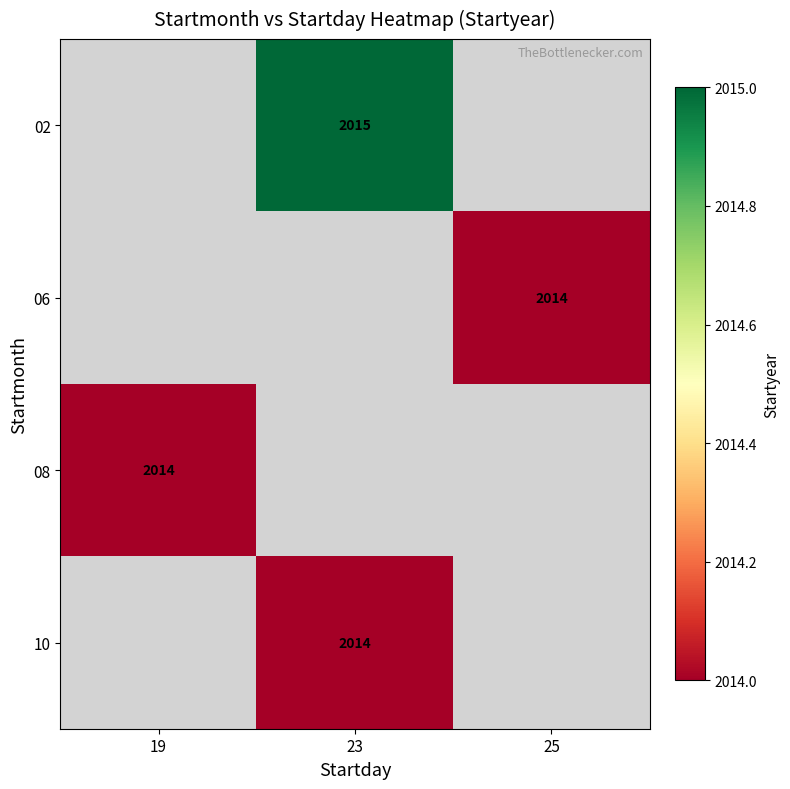

What is the greatest value displayed?

2015.0